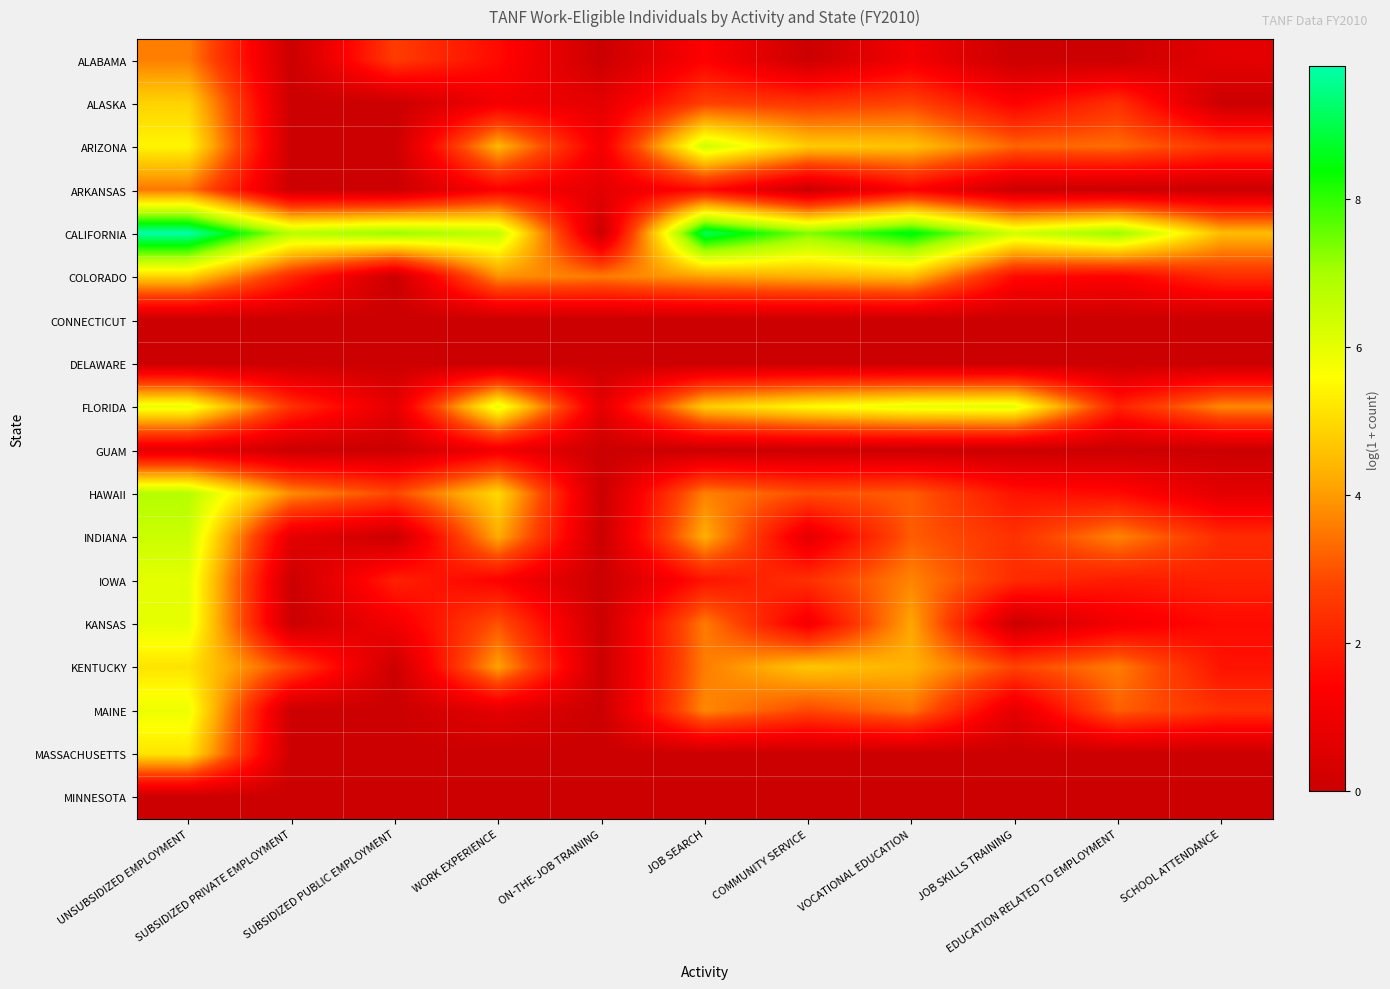

Between JOB SEARCH and VOCATIONAL EDUCATION, which is larger?

JOB SEARCH